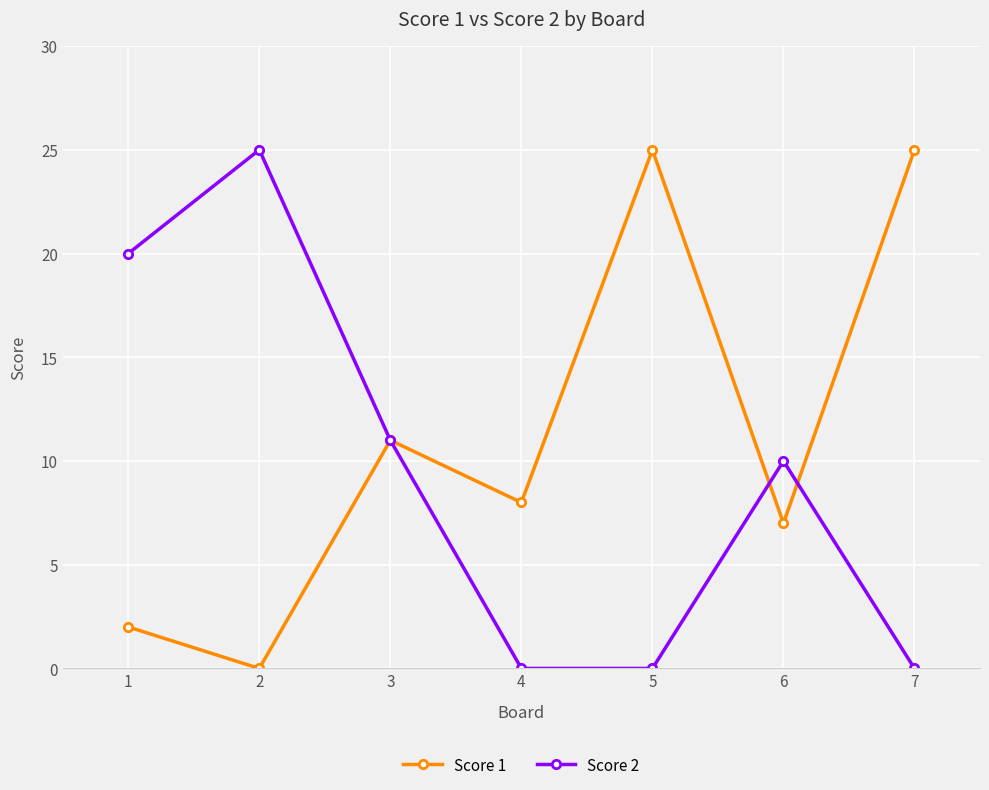

Reading right to left, what are all the values shown in this chart?

Score 1: 25	7	25	8	11	0	2
Score 2: 0	10	0	0	11	25	20